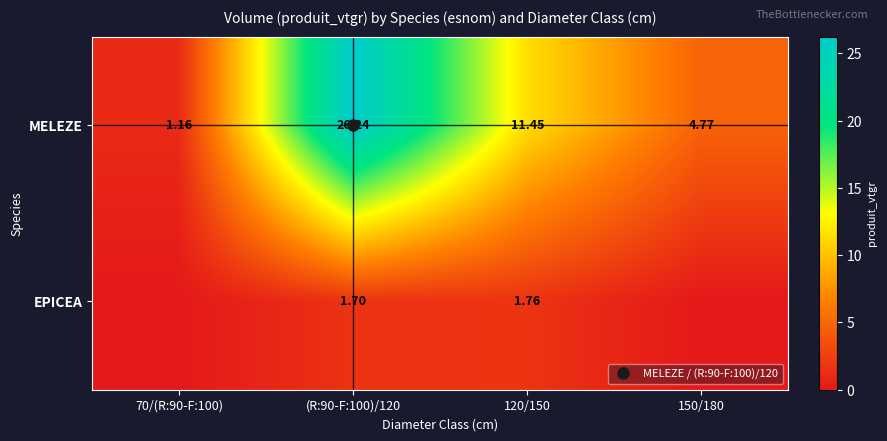

Which label corresponds to the largest value in the chart?

(R:90-F:100)/120